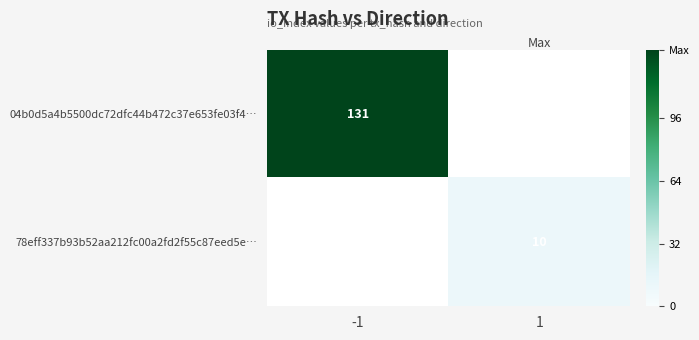

The value of 04b0d5a4b5500dc72dfc44b472c37e653fe03f4… at -1 is 131. True or false?

True